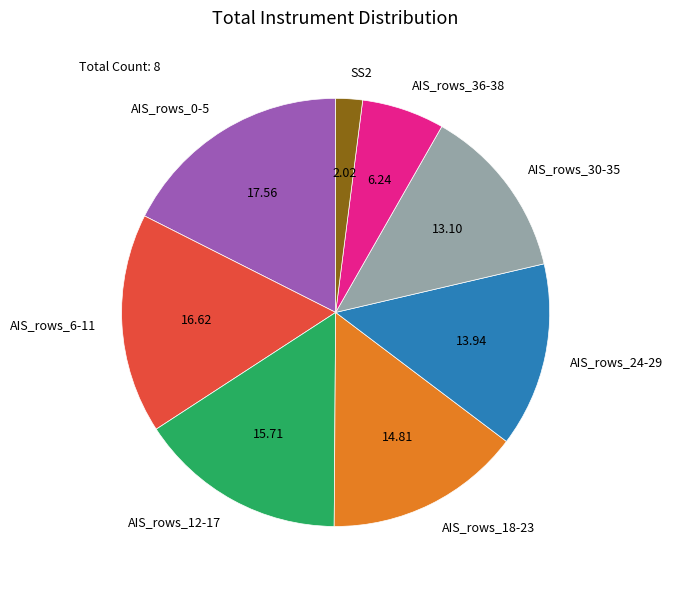

Rank the categories by value from lowest to highest.

SS2, AIS_rows_36-38, AIS_rows_30-35, AIS_rows_24-29, AIS_rows_18-23, AIS_rows_12-17, AIS_rows_6-11, AIS_rows_0-5